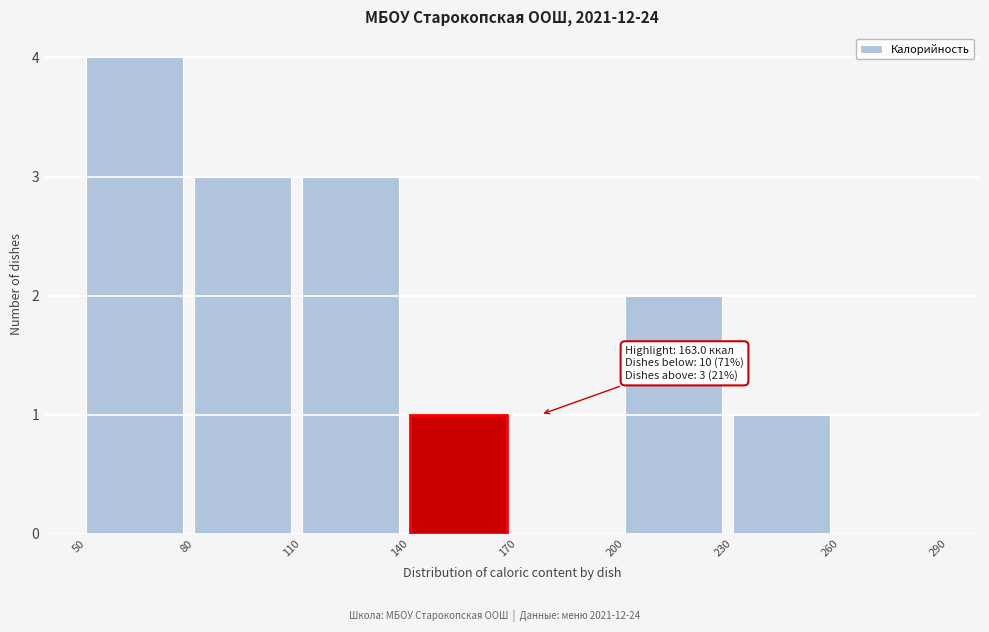

Over which range of the x-axis is the bar tallest?

50 to 80